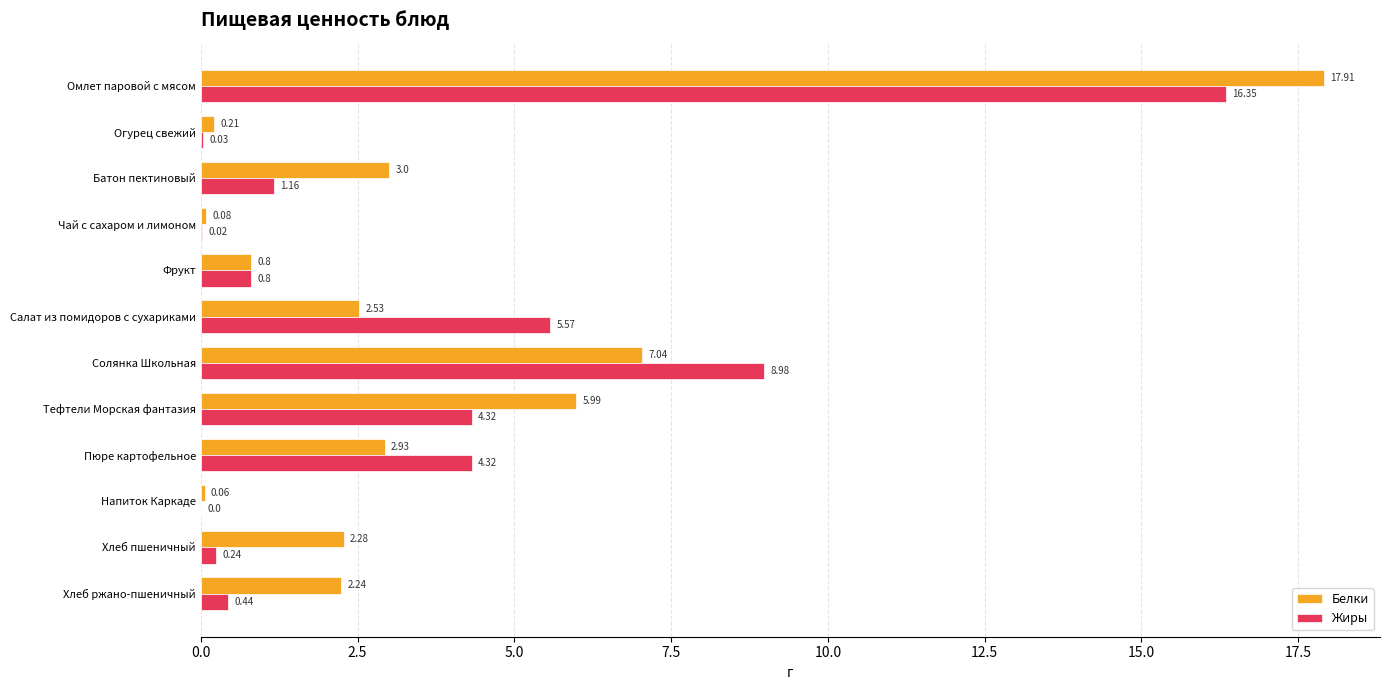

Where is Белки nearest to the value 8?

Солянка Школьная